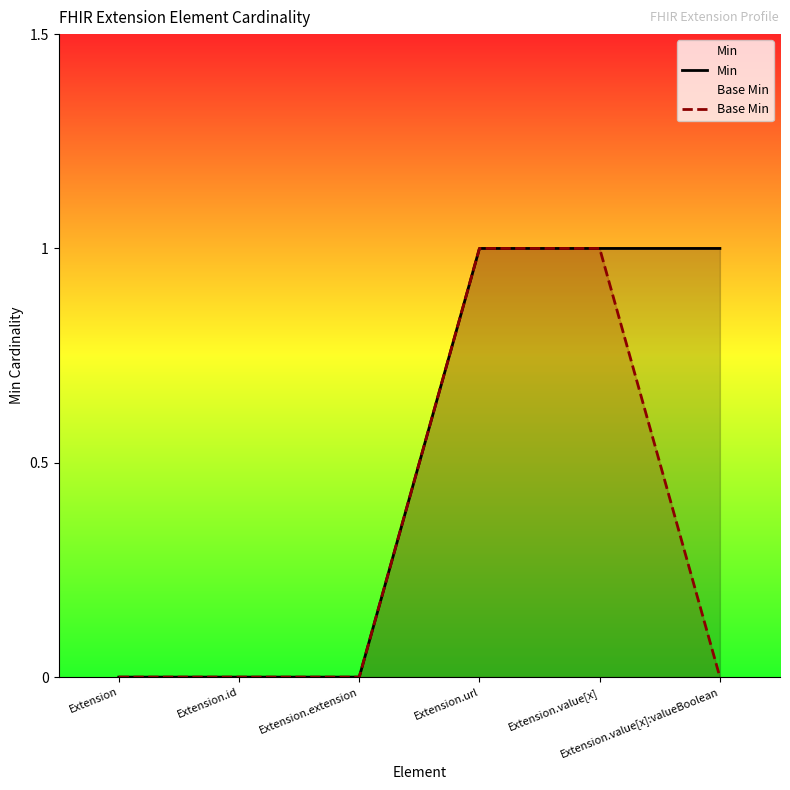

At which category is the sum across all series the highest?

Extension.url